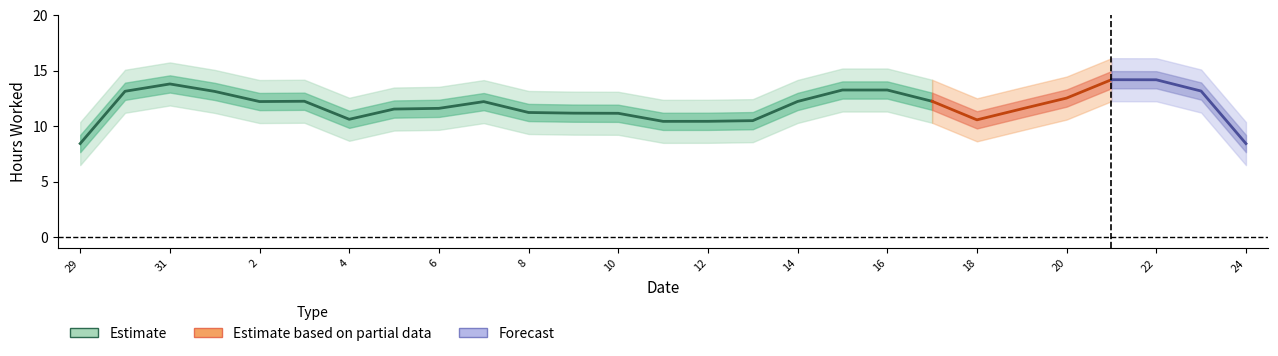

What is the difference between the Estimate values at 13 and 23?

3.1